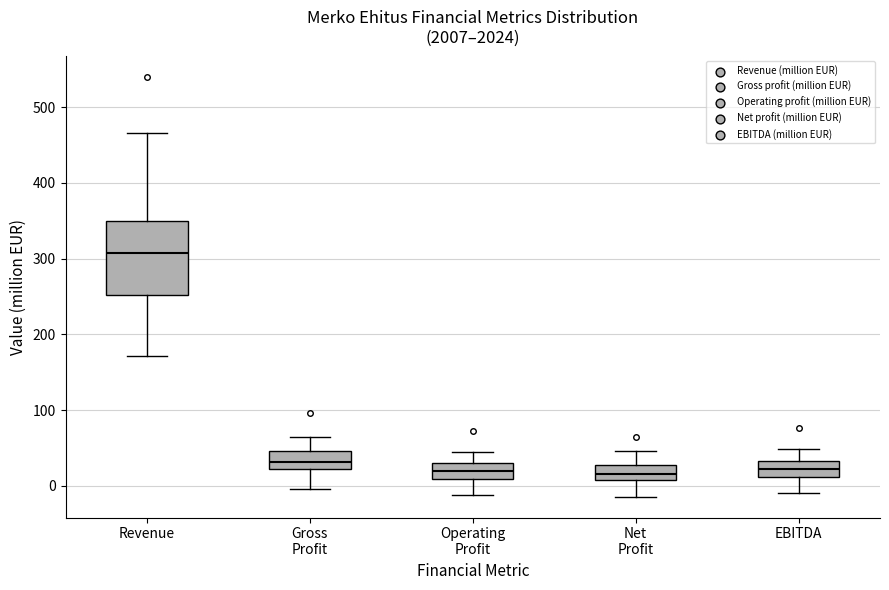

Reading left to right, read every box against the y-axis: the position of its median line, the range the box covers, and the ends of its whiskers. The values are not printed on the chart, so give them approximately, as read against the axis.

Revenue: median 310, box 250 to 350, whiskers 170 to 470
Gross Profit: median 30, box 20 to 50, whiskers 0 to 70
Operating Profit: median 20, box 10 to 30, whiskers -10 to 40
Net Profit: median 20, box 10 to 30, whiskers -10 to 50
EBITDA: median 20, box 10 to 30, whiskers -10 to 50